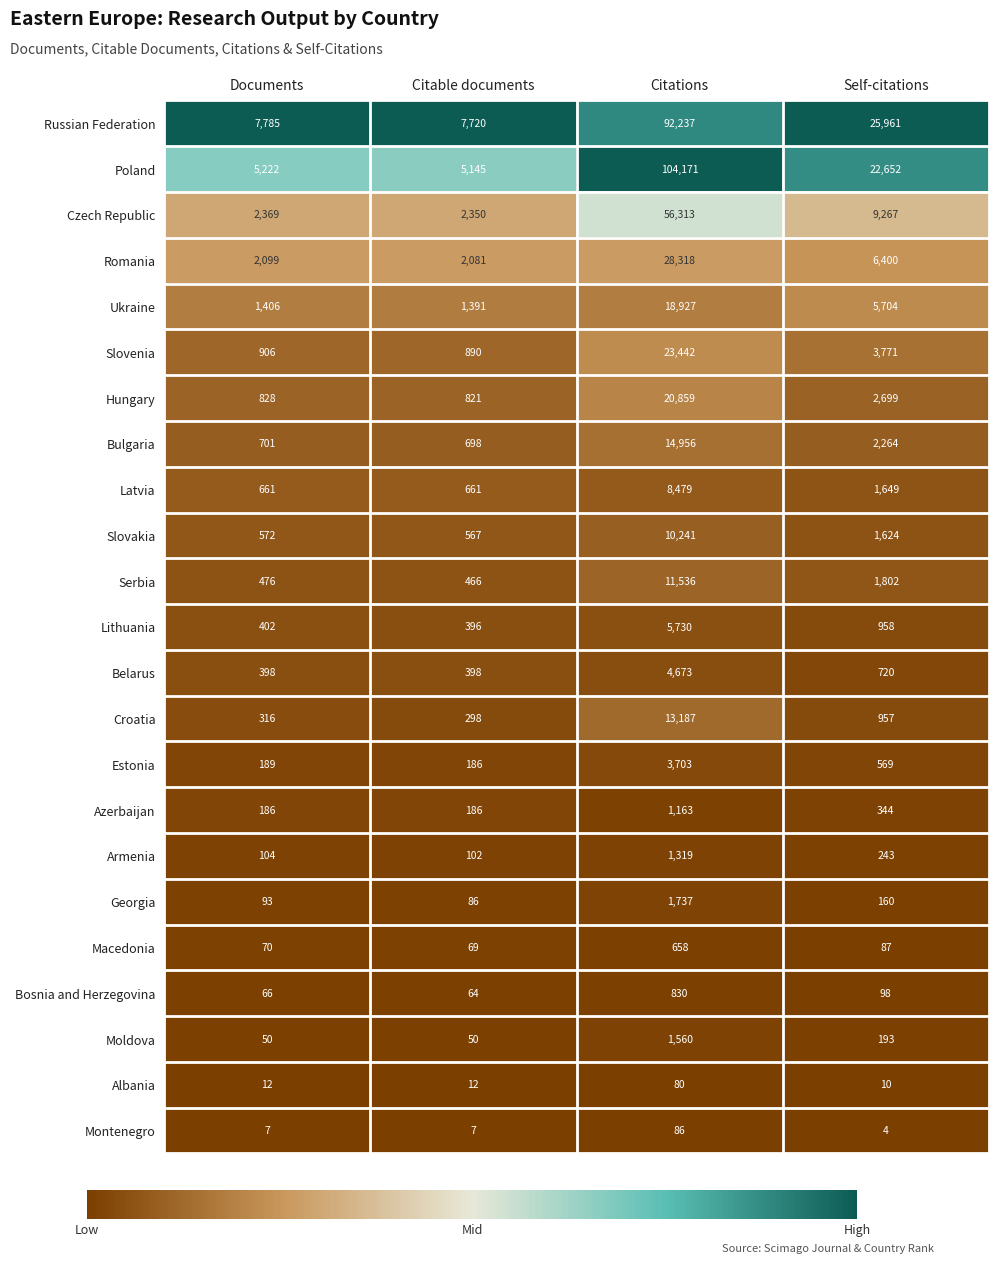

Read the Romania value at Citations, to the nearest 100.

28300